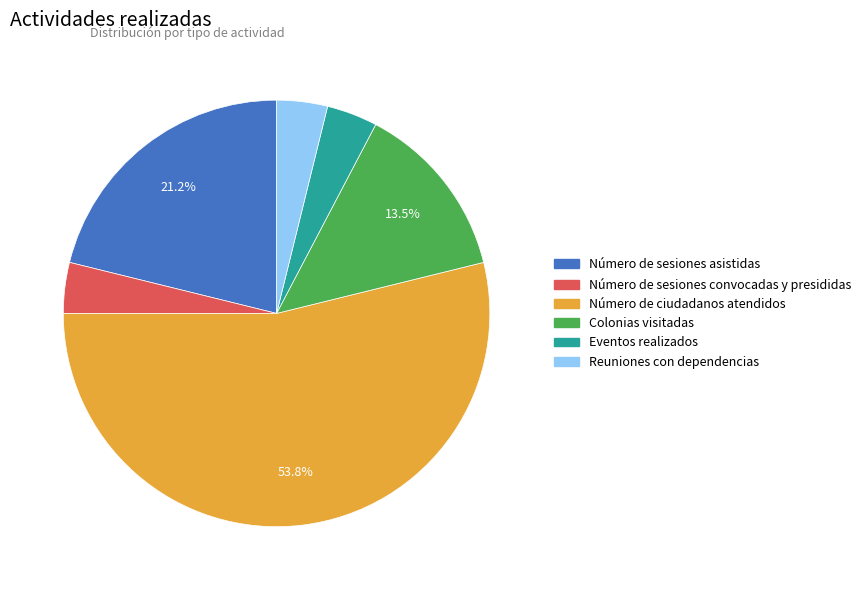

How many segments does this pie chart have?

6